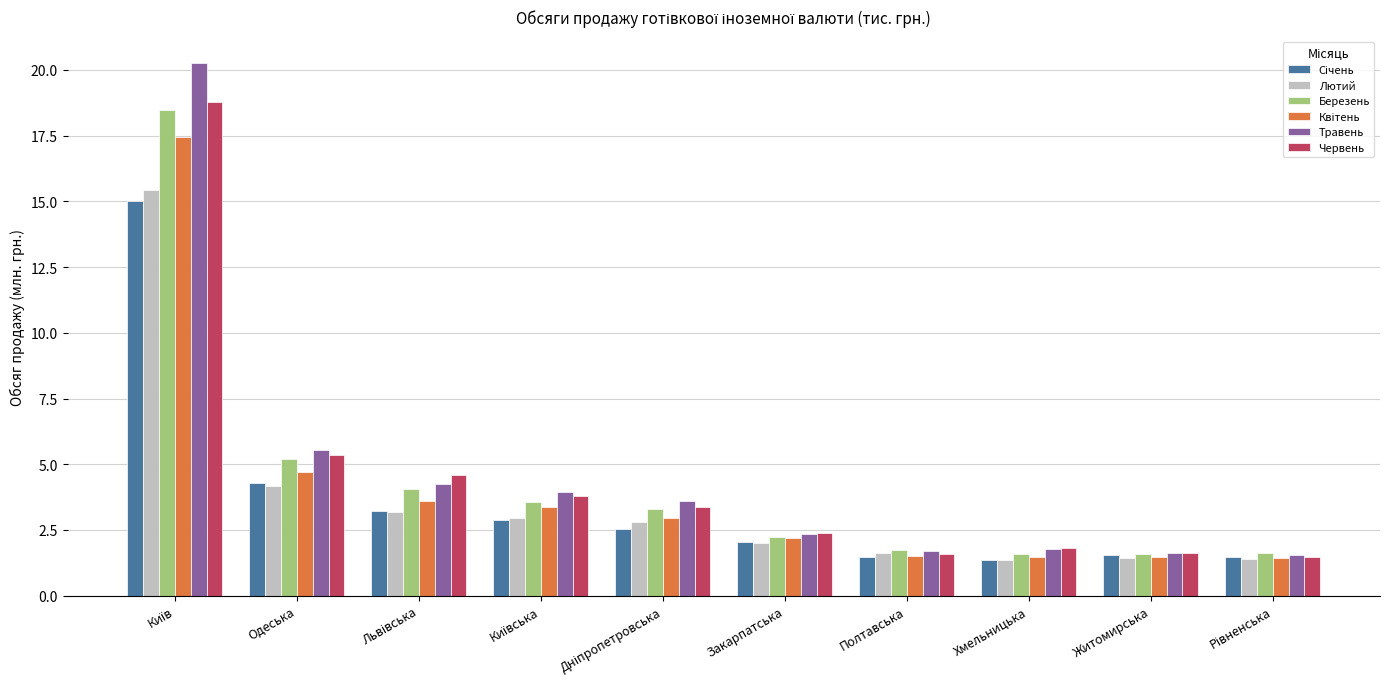

How many bars are there in each group?

6